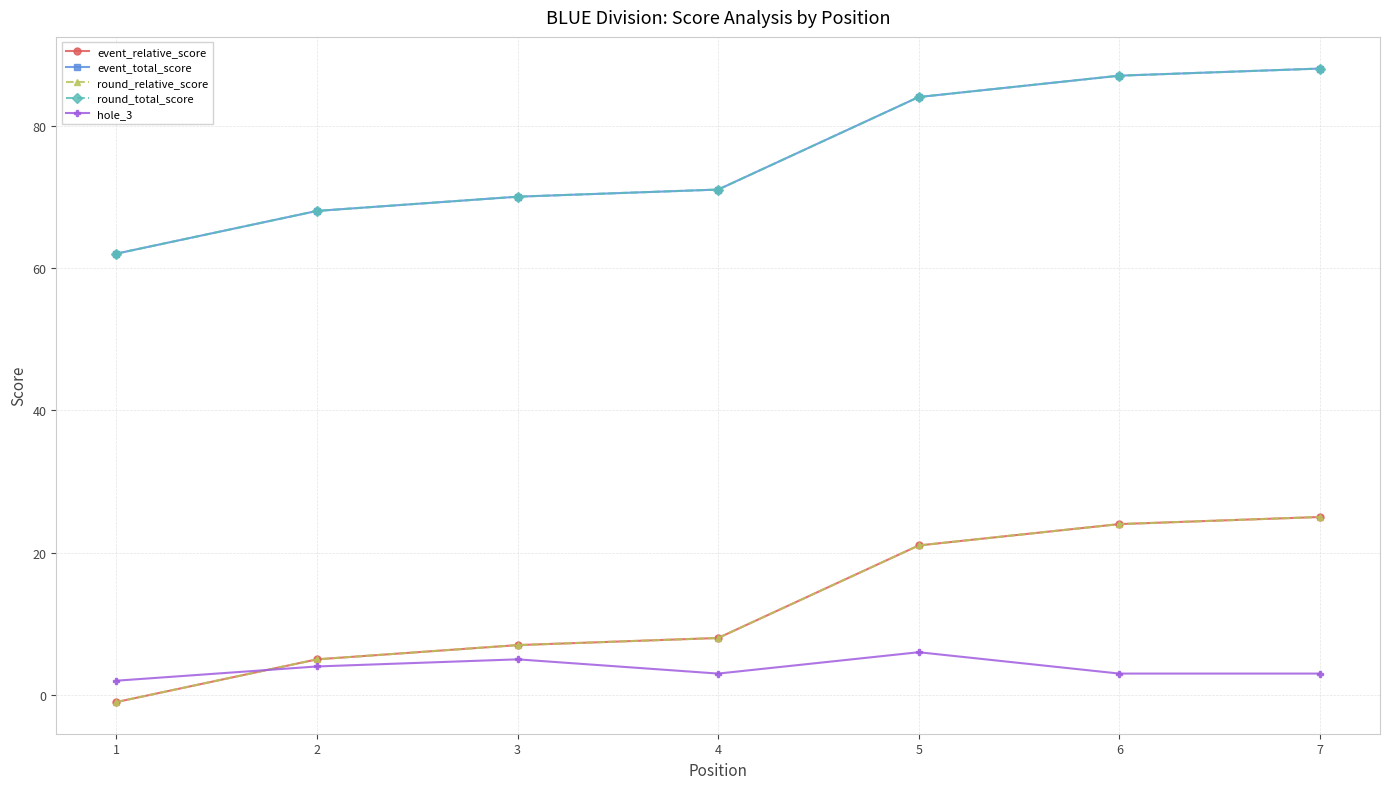

Reading left to right, extract all data points from this chart.

event_relative_score: 1=-1	2=5	3=7	4=8	5=21	6=24	7=25
event_total_score: 1=62	2=68	3=70	4=71	5=84	6=87	7=88
round_relative_score: 1=-1	2=5	3=7	4=8	5=21	6=24	7=25
round_total_score: 1=62	2=68	3=70	4=71	5=84	6=87	7=88
hole_3: 1=2	2=4	3=5	4=3	5=6	6=3	7=3